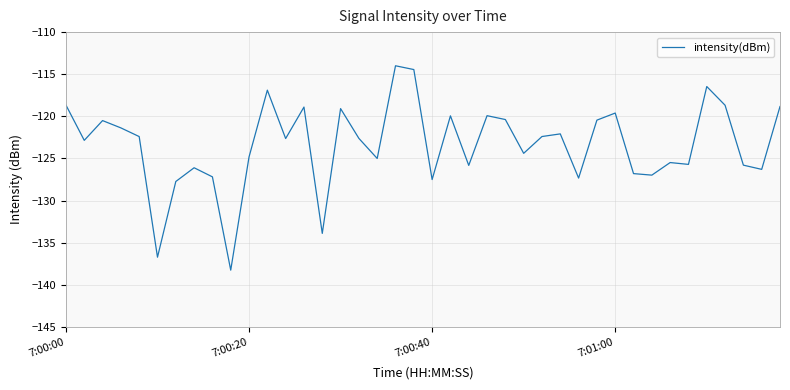

What is the smallest value displayed?

-138.3